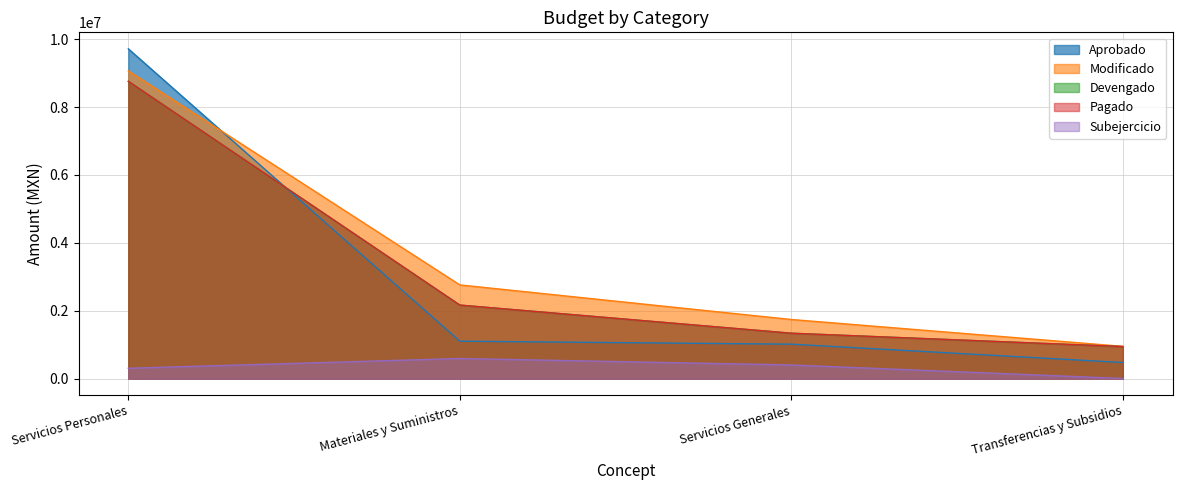

At how many categories does at least one series exceed 8528876?

1